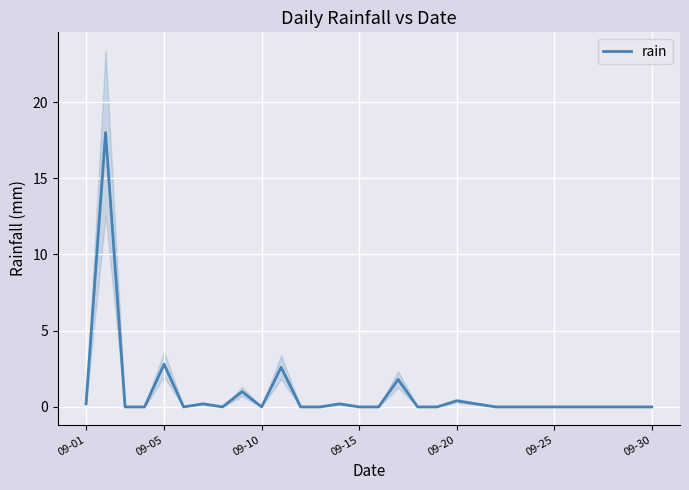

What is the maximum value for rain?

18.0